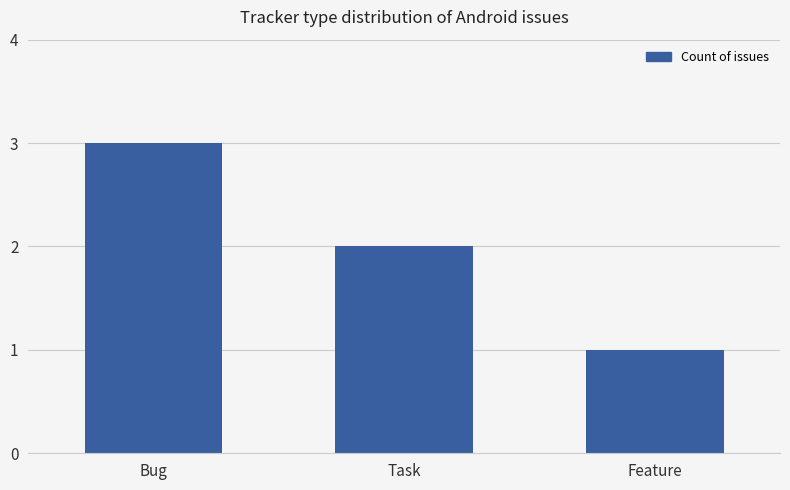

How many series are shown in this chart?

1